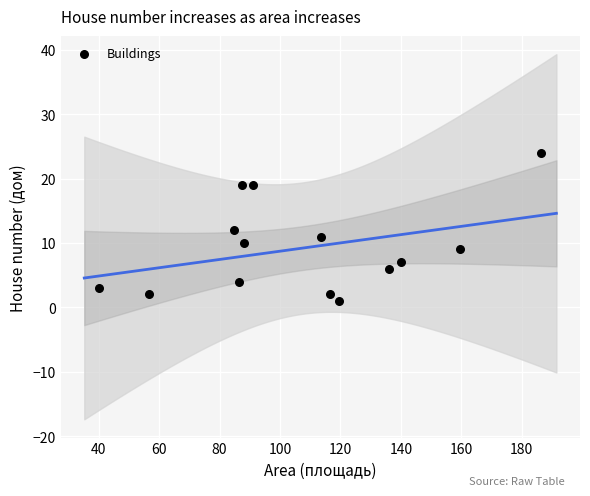

What is the range of Y values (max minus min)?

23